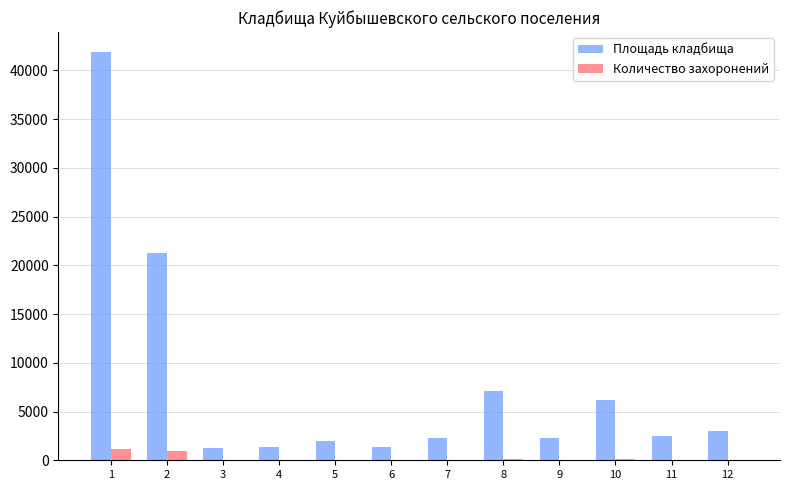

How many distinct data groups are displayed?

2